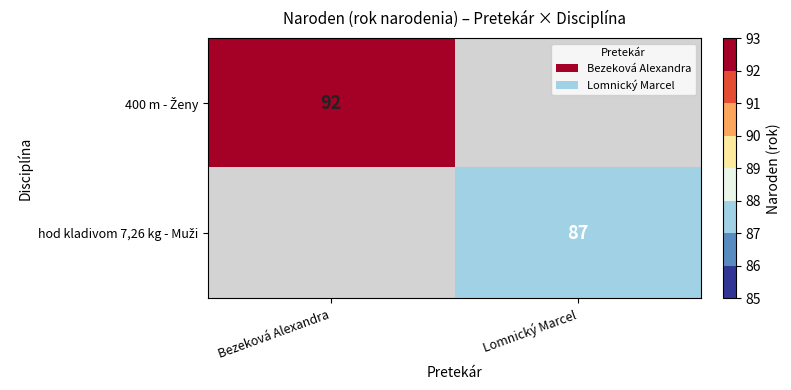

List the labels in order of hod kladivom 7,26 kg - Muži value, largest first.

Lomnický Marcel, Bezeková Alexandra